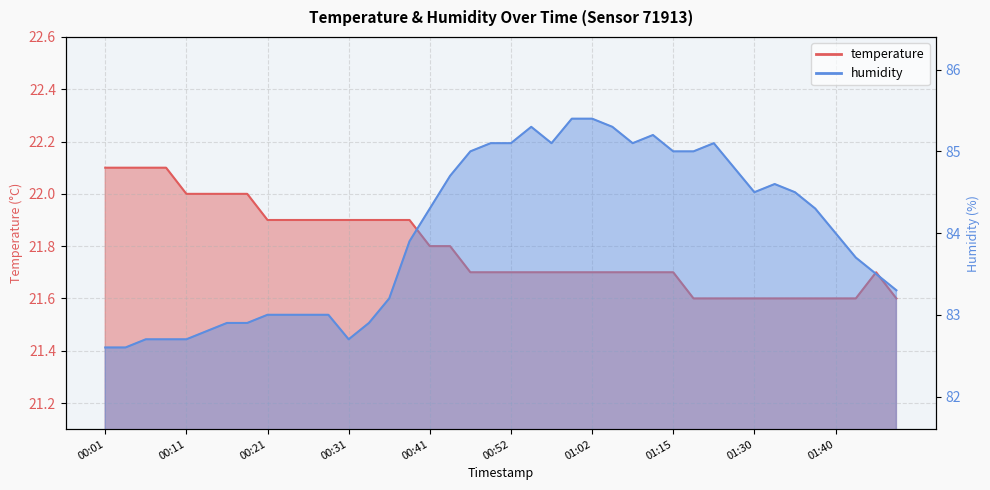

True or false: humidity and temperature cross at least once.

False